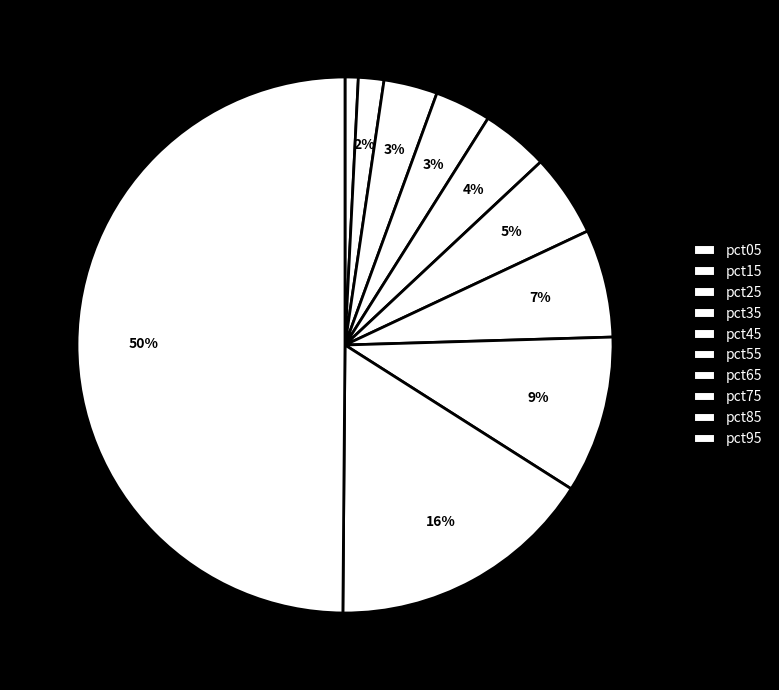

How many slices are in this pie chart?

10